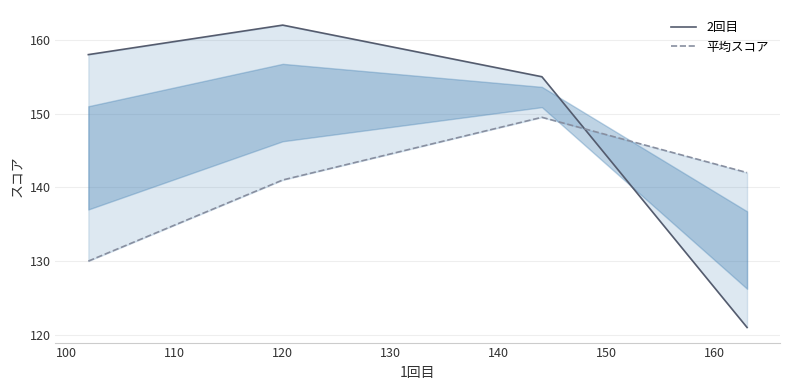

Which series changed the most between 100 and 110?

平均スコア